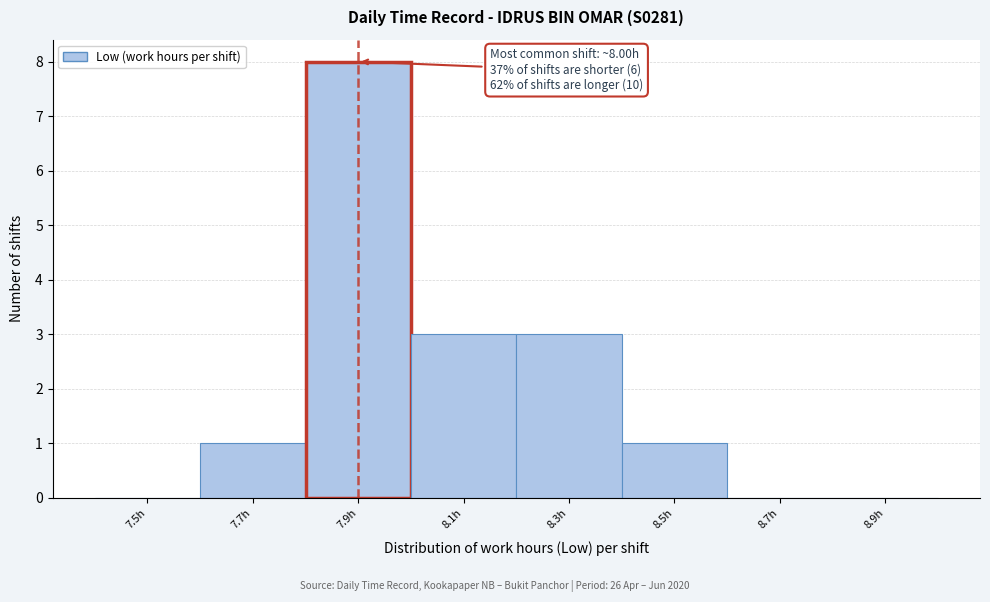

Reading left to right, transcribe all the data shown in this chart.

7.5h=0	7.7h=1	7.9h=8	8.1h=3	8.3h=3	8.5h=1	8.7h=0	8.9h=0